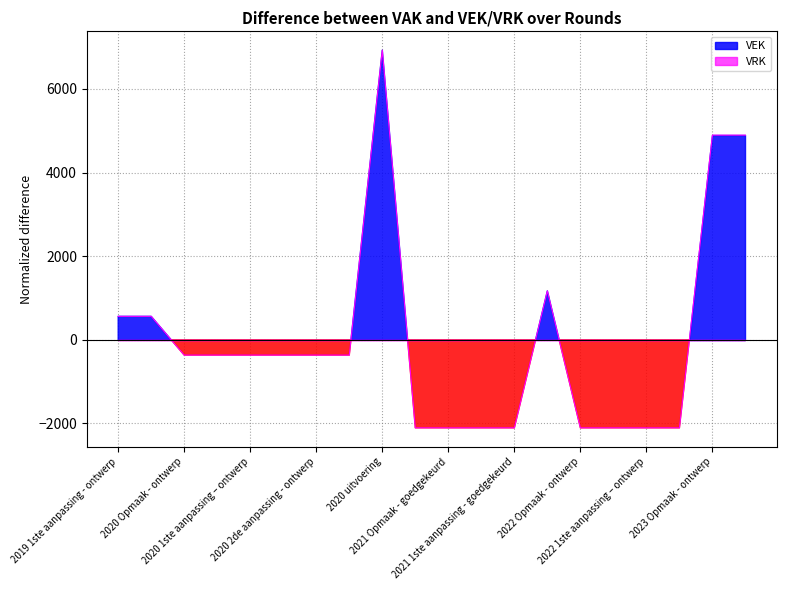

How many points are higher than both their immediate neighbors (excluding endpoints)?

2